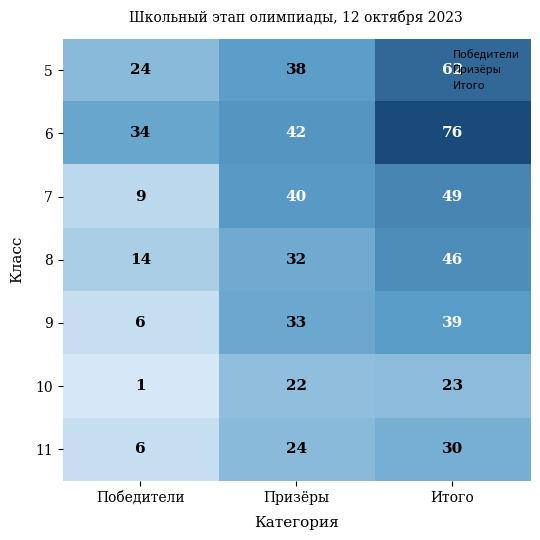

List the series in order of their peak value, highest first.

6, 5, 7, 8, 9, 11, 10